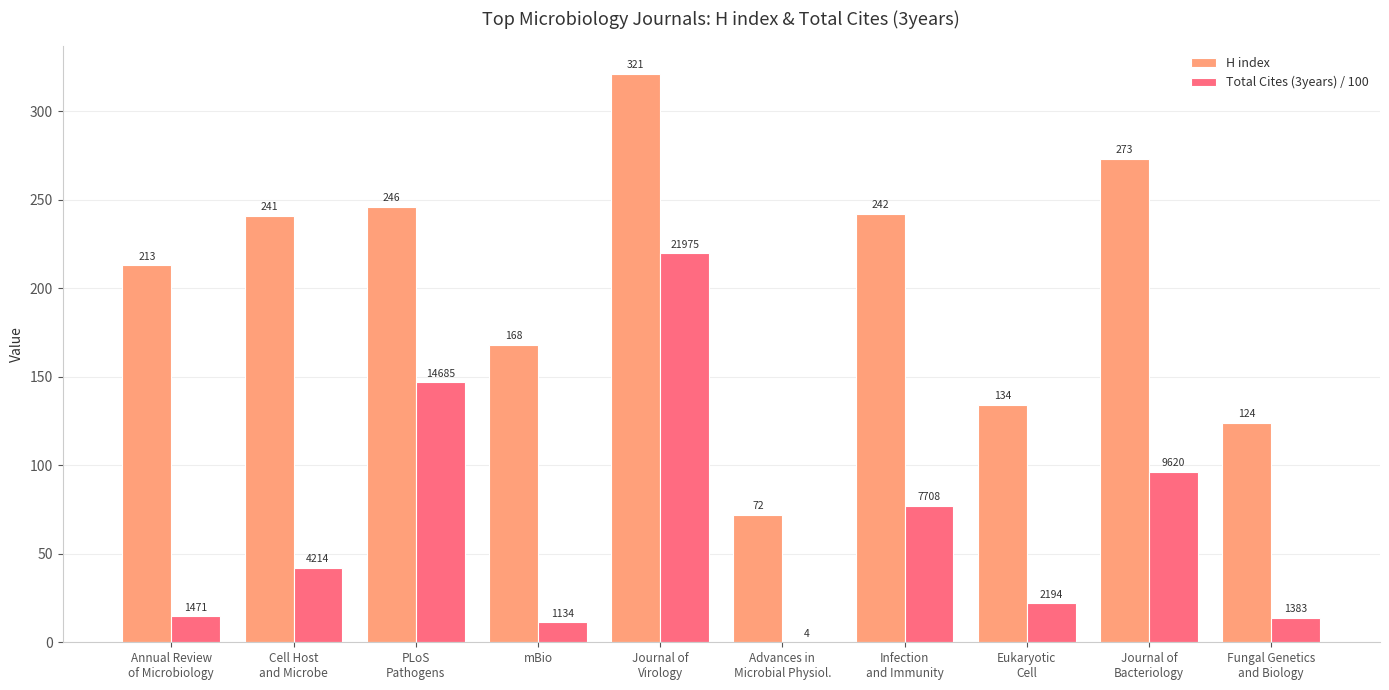

How many groups of bars are there?

10